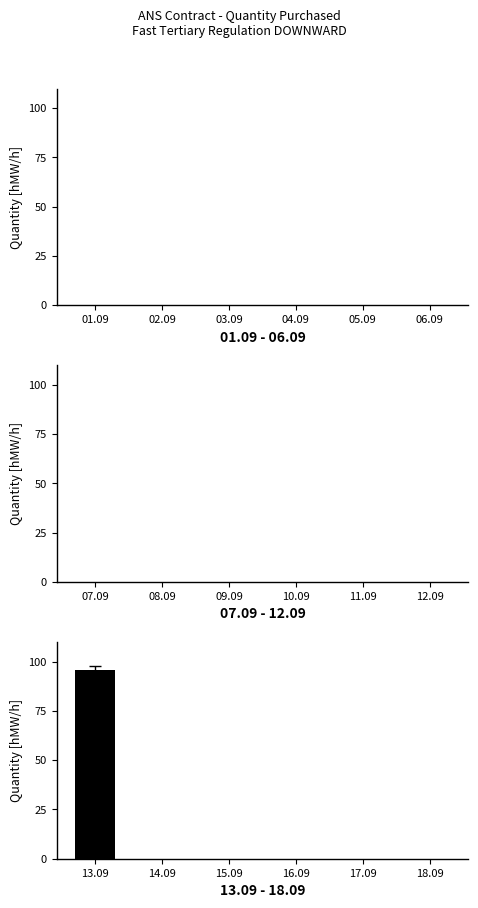

Which category has the highest value across all series?

13.09